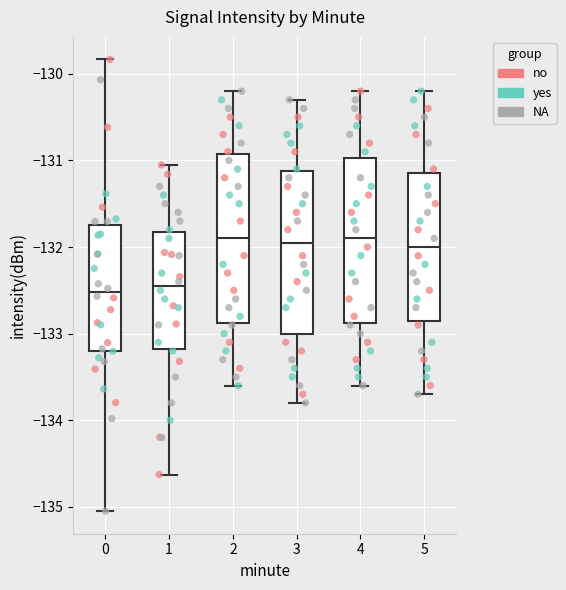

Reading left to right, read every box against the y-axis: the position of its median line, the range the box covers, and the ends of its whiskers. The values are not printed on the chart, so give them approximately, as read against the axis.

0: median -132.5, box -133.2 to -131.7, whiskers -135.0 to -129.8
1: median -132.4, box -133.2 to -131.8, whiskers -134.6 to -131.1
2: median -131.9, box -132.9 to -130.9, whiskers -133.6 to -130.2
3: median -131.9, box -133.0 to -131.1, whiskers -133.8 to -130.3
4: median -131.9, box -132.9 to -131.0, whiskers -133.6 to -130.2
5: median -132.0, box -132.8 to -131.1, whiskers -133.7 to -130.2